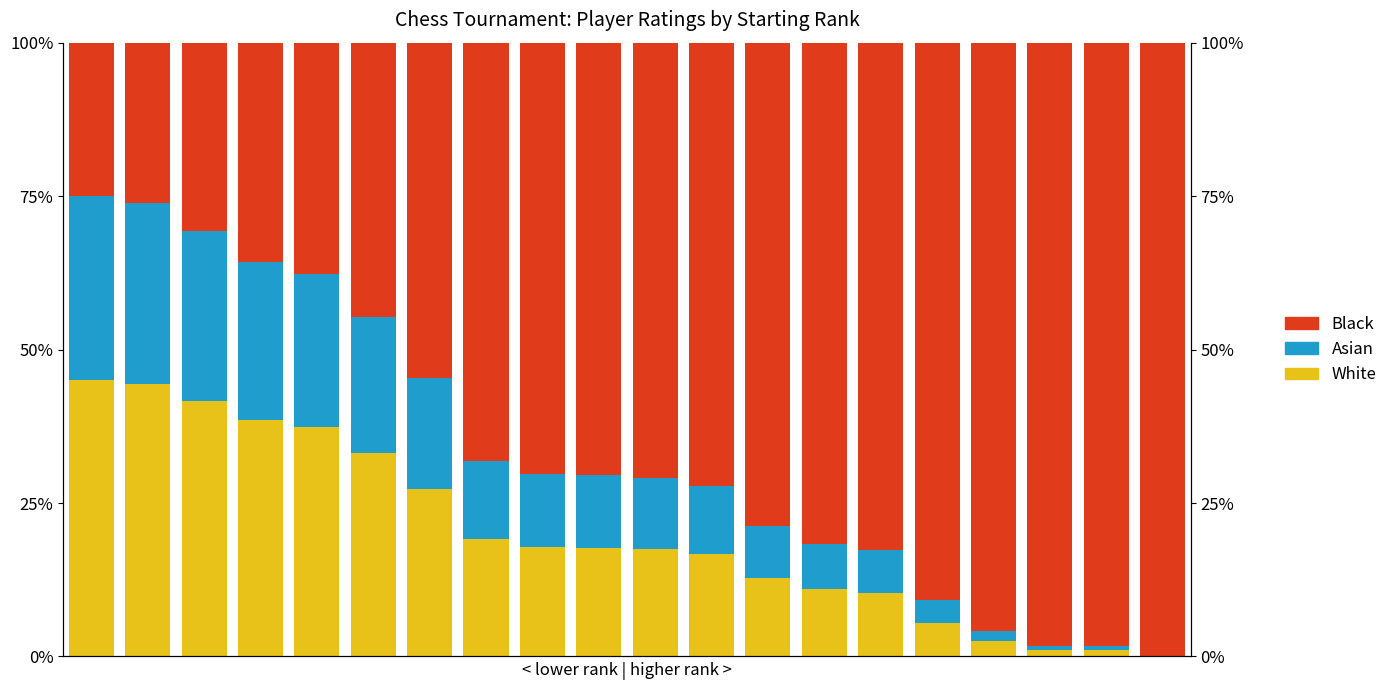

How many data points does each series have?

20